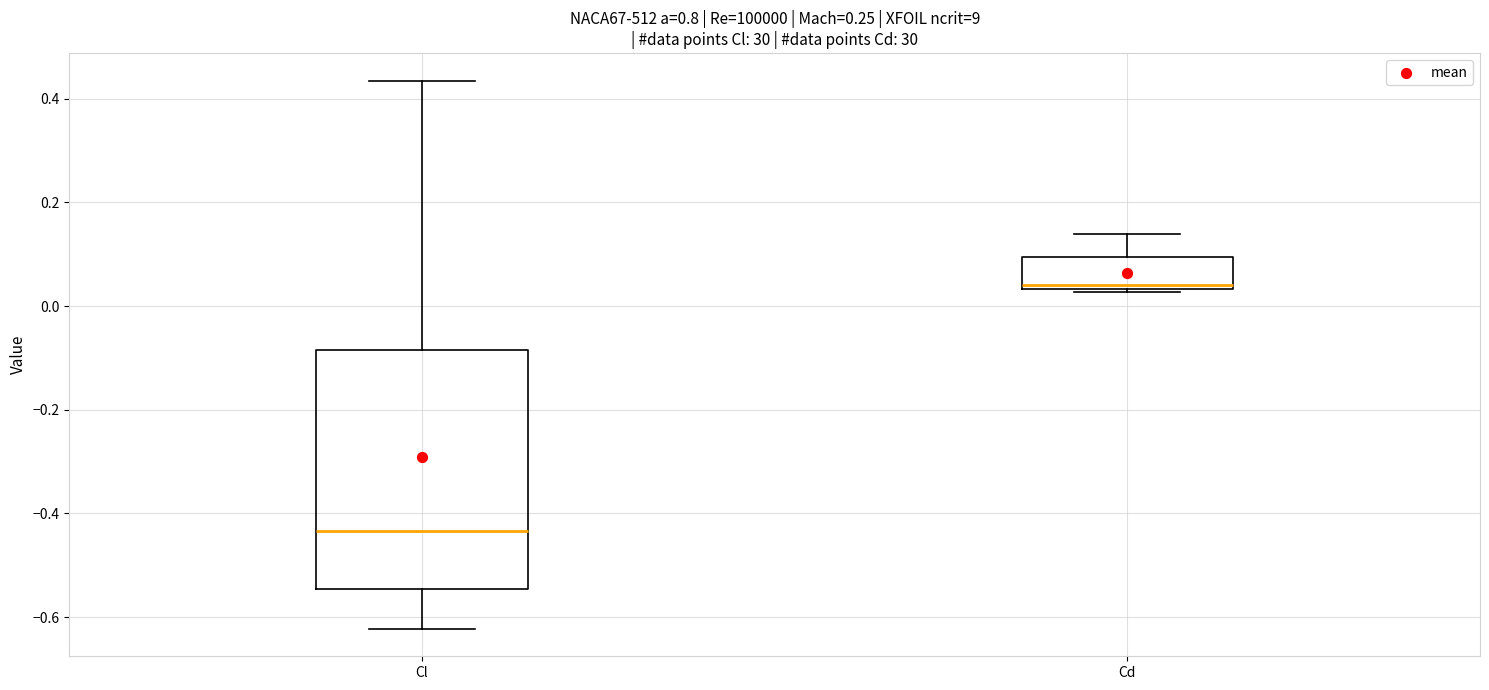

Reading left to right, read every box against the y-axis: the position of its median line, the range the box covers, and the ends of its whiskers. The values are not printed on the chart, so give them approximately, as read against the axis.

Cl: median -0.44, box -0.54 to -0.08, whiskers -0.62 to 0.44
Cd: median 0.04 (just above the box's lower edge), box 0.04 to 0.10, whiskers 0.02 to 0.14